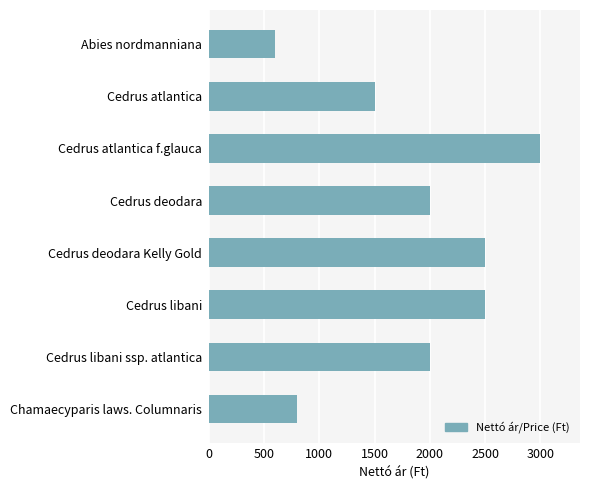

How many values are below 2000?

3